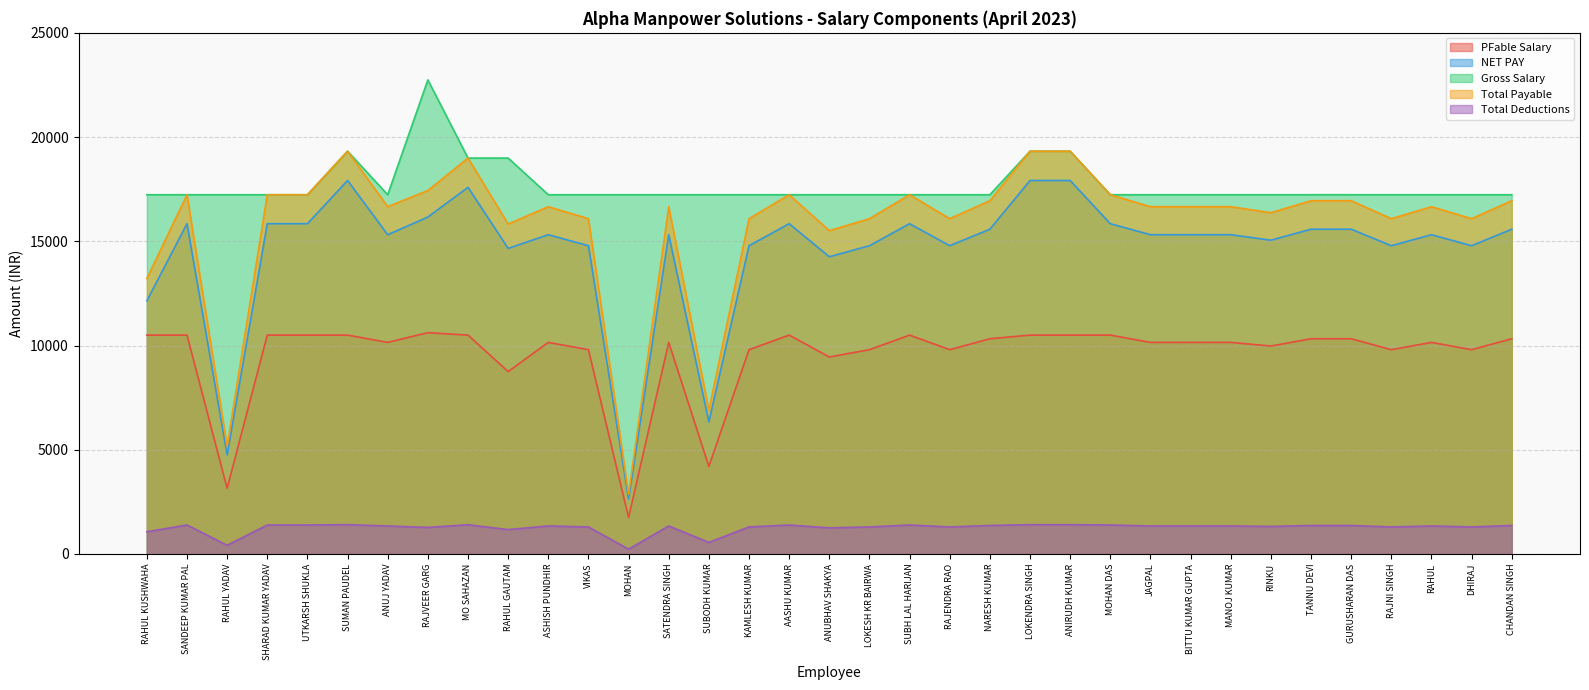

Reading right to left, transcribe all the data shown in this chart.

PFable Salary: CHANDAN SINGH=10325.0	DHIRAJ=9800.0	RAHUL=10150.0	RAJNI SINGH=9800.0	GURUSHARAN DAS=10325.0	TANNU DEVI=10325.0	RINKU=9975.0	MANOJ KUMAR=10150.0	BITTU KUMAR GUPTA=10150.0	JAGPAL=10150.0	MOHAN DAS=10500.0	ANIRUDH KUMAR=10500.0	LOKENDRA SINGH=10500.0	NARESH KUMAR=10325.0	RAJENDRA RAO=9800.0	SUBH LAL HARIJAN=10500.0	LOKESH KR BAIRWA=9800.0	ANUBHAV SHAKYA=9450.0	AASHU KUMAR=10500.0	KAMLESH KUMAR=9800.0	SUBODH KUMAR=4200.0	SATENDRA SINGH=10150.0	MOHAN=1750.0	VIKAS=9800.0	ASHISH PUNDHIR=10150.0	RAHUL GAUTAM=8750.0	MO SAHAZAN=10500.0	RAJVEER GARG=10616.0	ANUJ YADAV=10150.0	SUMAN PAUDEL=10500.0	UTKARSH SHUKLA=10500.0	SHARAD KUMAR YADAV=10500.0	RAHUL YADAV=3150.0	SANDEEP KUMAR PAL=10500.0	RAHUL KUSHWAHA=10500.0
NET PAY: CHANDAN SINGH=15579.8	DHIRAJ=14788.1	RAHUL=15316.5	RAJNI SINGH=14788.1	GURUSHARAN DAS=15579.8	TANNU DEVI=15579.8	RINKU=15052.3	MANOJ KUMAR=15316.5	BITTU KUMAR GUPTA=15316.5	JAGPAL=15316.5	MOHAN DAS=15844.0	ANIRUDH KUMAR=17917.0	LOKENDRA SINGH=17917.0	NARESH KUMAR=15579.8	RAJENDRA RAO=14788.1	SUBH LAL HARIJAN=15844.0	LOKESH KR BAIRWA=14788.1	ANUBHAV SHAKYA=14259.6	AASHU KUMAR=15844.0	KAMLESH KUMAR=14788.1	SUBODH KUMAR=6337.6	SATENDRA SINGH=15316.5	MOHAN=2640.3	VIKAS=14788.1	ASHISH PUNDHIR=15316.5	RAHUL GAUTAM=14658.5	MO SAHAZAN=17590.0	RAJVEER GARG=16163.1	ANUJ YADAV=15316.5	SUMAN PAUDEL=17917.0	UTKARSH SHUKLA=15844.0	SHARAD KUMAR YADAV=15844.0	RAHUL YADAV=4753.2	SANDEEP KUMAR PAL=15844.0	RAHUL KUSHWAHA=12146.7
Gross Salary: CHANDAN SINGH=17234.0	DHIRAJ=17234.0	RAHUL=17234.0	RAJNI SINGH=17234.0	GURUSHARAN DAS=17234.0	TANNU DEVI=17234.0	RINKU=17234.0	MANOJ KUMAR=17234.0	BITTU KUMAR GUPTA=17234.0	JAGPAL=17234.0	MOHAN DAS=17234.0	ANIRUDH KUMAR=19322.0	LOKENDRA SINGH=19322.0	NARESH KUMAR=17234.0	RAJENDRA RAO=17234.0	SUBH LAL HARIJAN=17234.0	LOKESH KR BAIRWA=17234.0	ANUBHAV SHAKYA=17234.0	AASHU KUMAR=17234.0	KAMLESH KUMAR=17234.0	SUBODH KUMAR=17234.0	SATENDRA SINGH=17234.0	MOHAN=17234.0	VIKAS=17234.0	ASHISH PUNDHIR=17234.0	RAHUL GAUTAM=18993.0	MO SAHAZAN=18993.0	RAJVEER GARG=22744.0	ANUJ YADAV=17234.0	SUMAN PAUDEL=19322.0	UTKARSH SHUKLA=17234.0	SHARAD KUMAR YADAV=17234.0	RAHUL YADAV=17234.0	SANDEEP KUMAR PAL=17234.0	RAHUL KUSHWAHA=17234.0
Total Payable: CHANDAN SINGH=16946.8	DHIRAJ=16085.1	RAHUL=16659.5	RAJNI SINGH=16085.1	GURUSHARAN DAS=16946.8	TANNU DEVI=16946.8	RINKU=16372.3	MANOJ KUMAR=16659.5	BITTU KUMAR GUPTA=16659.5	JAGPAL=16659.5	MOHAN DAS=17234.0	ANIRUDH KUMAR=19322.0	LOKENDRA SINGH=19322.0	NARESH KUMAR=16946.8	RAJENDRA RAO=16085.1	SUBH LAL HARIJAN=17234.0	LOKESH KR BAIRWA=16085.1	ANUBHAV SHAKYA=15510.6	AASHU KUMAR=17234.0	KAMLESH KUMAR=16085.1	SUBODH KUMAR=6893.6	SATENDRA SINGH=16659.5	MOHAN=2872.3	VIKAS=16085.1	ASHISH PUNDHIR=16659.5	RAHUL GAUTAM=15827.5	MO SAHAZAN=18993.0	RAJVEER GARG=17437.1	ANUJ YADAV=16659.5	SUMAN PAUDEL=19322.0	UTKARSH SHUKLA=17234.0	SHARAD KUMAR YADAV=17234.0	RAHUL YADAV=5170.2	SANDEEP KUMAR PAL=17234.0	RAHUL KUSHWAHA=13212.7
Total Deductions: CHANDAN SINGH=1367.0	DHIRAJ=1297.0	RAHUL=1343.0	RAJNI SINGH=1297.0	GURUSHARAN DAS=1367.0	TANNU DEVI=1367.0	RINKU=1320.0	MANOJ KUMAR=1343.0	BITTU KUMAR GUPTA=1343.0	JAGPAL=1343.0	MOHAN DAS=1390.0	ANIRUDH KUMAR=1405.0	LOKENDRA SINGH=1405.0	NARESH KUMAR=1367.0	RAJENDRA RAO=1297.0	SUBH LAL HARIJAN=1390.0	LOKESH KR BAIRWA=1297.0	ANUBHAV SHAKYA=1251.0	AASHU KUMAR=1390.0	KAMLESH KUMAR=1297.0	SUBODH KUMAR=556.0	SATENDRA SINGH=1343.0	MOHAN=232.0	VIKAS=1297.0	ASHISH PUNDHIR=1343.0	RAHUL GAUTAM=1169.0	MO SAHAZAN=1403.0	RAJVEER GARG=1273.9	ANUJ YADAV=1343.0	SUMAN PAUDEL=1405.0	UTKARSH SHUKLA=1390.0	SHARAD KUMAR YADAV=1390.0	RAHUL YADAV=417.0	SANDEEP KUMAR PAL=1390.0	RAHUL KUSHWAHA=1066.0